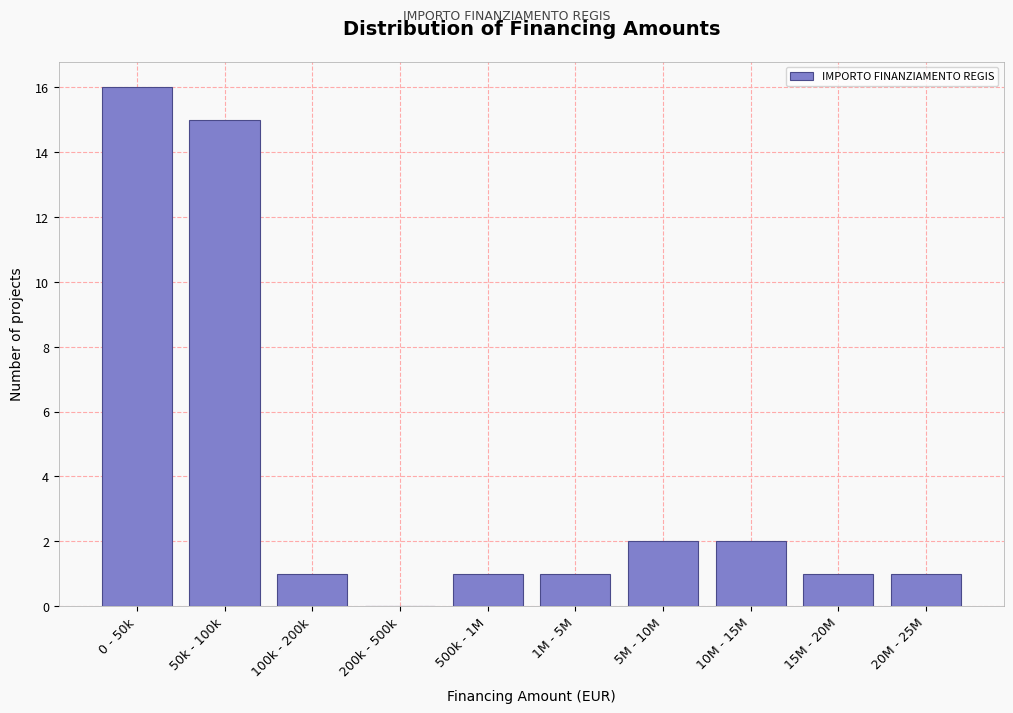

Reading left to right, list all the values displayed in this chart.

0 - 50k=16	50k - 100k=15	100k - 200k=1	200k - 500k=0	500k - 1M=1	1M - 5M=1	5M - 10M=2	10M - 15M=2	15M - 20M=1	20M - 25M=1